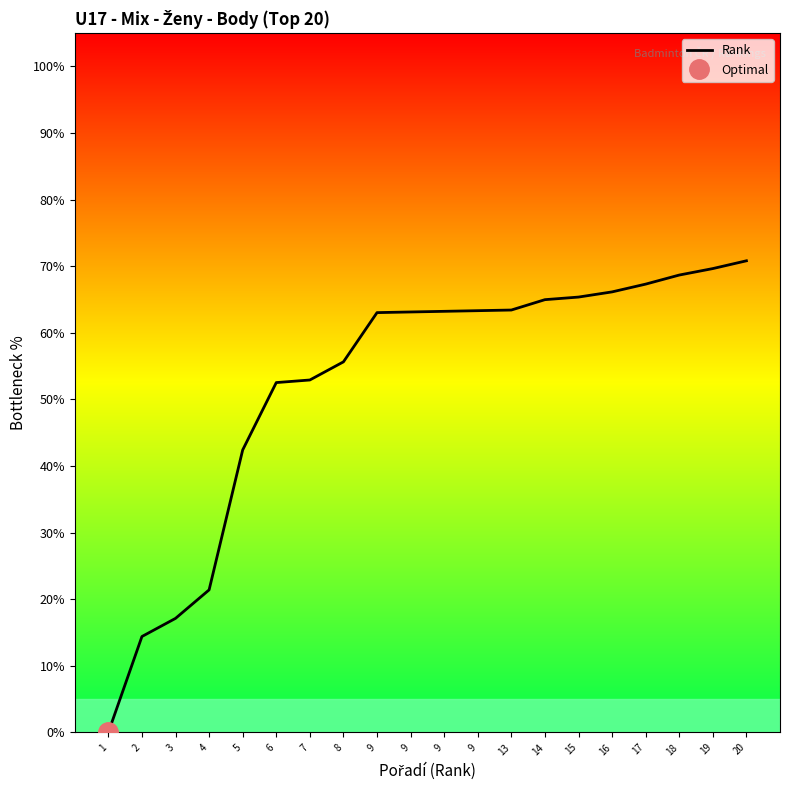

List the labels in order of value, largest first.

20, 19, 18, 17, 16, 15, 14, 13, 9, 9, 9, 9, 8, 7, 6, 5, 4, 3, 2, 1